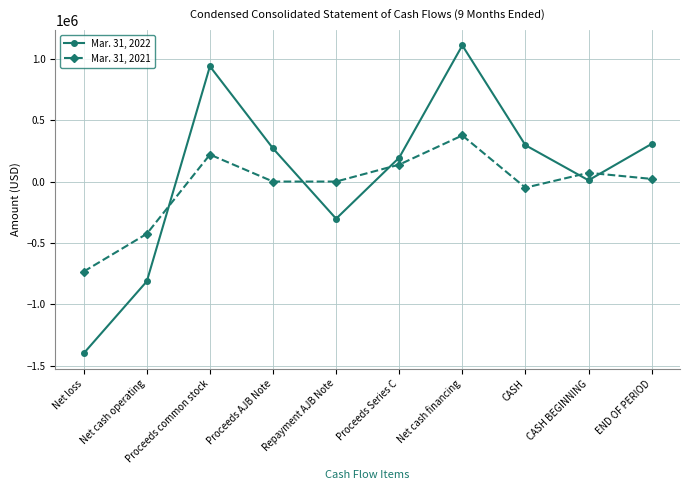

Is the value of Mar. 31, 2022 at Proceeds common stock greater than the value of Mar. 31, 2021 at Proceeds AJB Note?

Yes